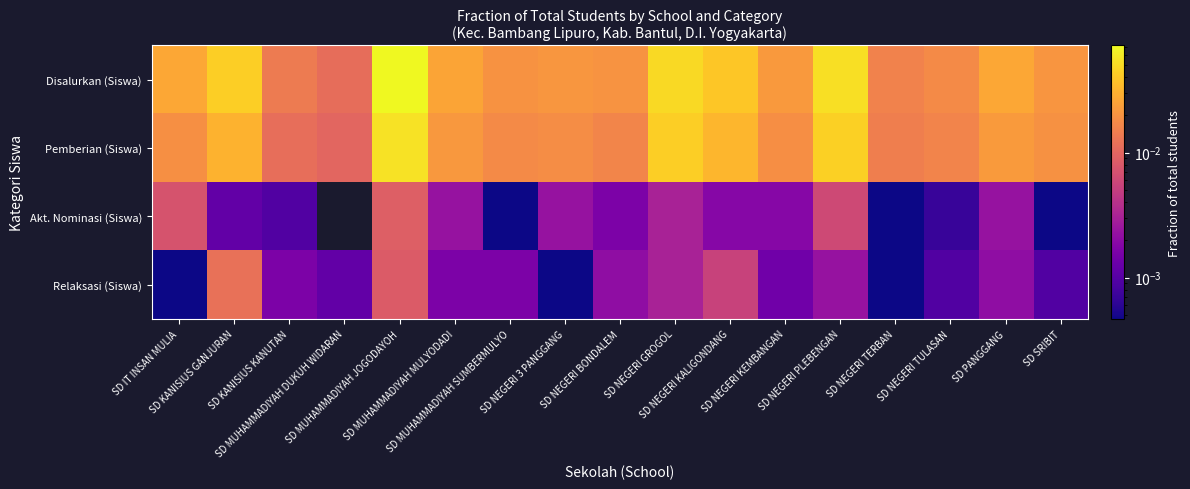

Reading left to right, list all the values displayed in this chart.

Disalurkan (Siswa): SD IT INSAN MULIA=0.0	SD KANISIUS GANJURAN=0.0	SD KANISIUS KANUTAN=0.0	SD MUHAMMADIYAH DUKUH WIDARAN=0.0	SD MUHAMMADIYAH JOGODAYOH=0.1	SD MUHAMMADIYAH MULYODADI=0.0	SD MUHAMMADIYAH SUMBERMULYO=0.0	SD NEGERI 3 PANGGANG=0.0	SD NEGERI BONDALEM=0.0	SD NEGERI GROGOL=0.1	SD NEGERI KALIGONDANG=0.0	SD NEGERI KEMBANGAN=0.0	SD NEGERI PLEBENGAN=0.1	SD NEGERI TERBAN=0.0	SD NEGERI TULASAN=0.0	SD PANGGANG=0.0	SD SRIBIT=0.0
Pemberian (Siswa): SD IT INSAN MULIA=0.0	SD KANISIUS GANJURAN=0.0	SD KANISIUS KANUTAN=0.0	SD MUHAMMADIYAH DUKUH WIDARAN=0.0	SD MUHAMMADIYAH JOGODAYOH=0.1	SD MUHAMMADIYAH MULYODADI=0.0	SD MUHAMMADIYAH SUMBERMULYO=0.0	SD NEGERI 3 PANGGANG=0.0	SD NEGERI BONDALEM=0.0	SD NEGERI GROGOL=0.0	SD NEGERI KALIGONDANG=0.0	SD NEGERI KEMBANGAN=0.0	SD NEGERI PLEBENGAN=0.0	SD NEGERI TERBAN=0.0	SD NEGERI TULASAN=0.0	SD PANGGANG=0.0	SD SRIBIT=0.0
Akt. Nominasi (Siswa): SD IT INSAN MULIA=0.0	SD KANISIUS GANJURAN=0.0	SD KANISIUS KANUTAN=0.0	SD MUHAMMADIYAH DUKUH WIDARAN=0.0	SD MUHAMMADIYAH JOGODAYOH=0.0	SD MUHAMMADIYAH MULYODADI=0.0	SD MUHAMMADIYAH SUMBERMULYO=0.0	SD NEGERI 3 PANGGANG=0.0	SD NEGERI BONDALEM=0.0	SD NEGERI GROGOL=0.0	SD NEGERI KALIGONDANG=0.0	SD NEGERI KEMBANGAN=0.0	SD NEGERI PLEBENGAN=0.0	SD NEGERI TERBAN=0.0	SD NEGERI TULASAN=0.0	SD PANGGANG=0.0	SD SRIBIT=0.0
Relaksasi (Siswa): SD IT INSAN MULIA=0.0	SD KANISIUS GANJURAN=0.0	SD KANISIUS KANUTAN=0.0	SD MUHAMMADIYAH DUKUH WIDARAN=0.0	SD MUHAMMADIYAH JOGODAYOH=0.0	SD MUHAMMADIYAH MULYODADI=0.0	SD MUHAMMADIYAH SUMBERMULYO=0.0	SD NEGERI 3 PANGGANG=0.0	SD NEGERI BONDALEM=0.0	SD NEGERI GROGOL=0.0	SD NEGERI KALIGONDANG=0.0	SD NEGERI KEMBANGAN=0.0	SD NEGERI PLEBENGAN=0.0	SD NEGERI TERBAN=0.0	SD NEGERI TULASAN=0.0	SD PANGGANG=0.0	SD SRIBIT=0.0